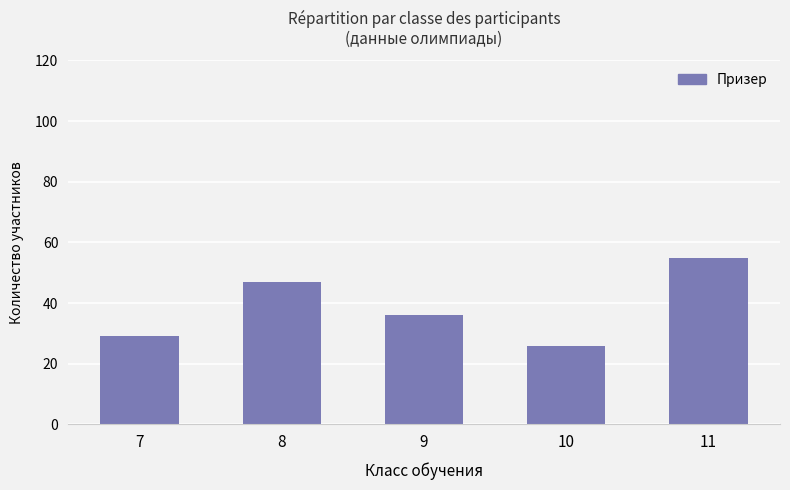

Rank the categories by value from highest to lowest.

11, 8, 9, 7, 10